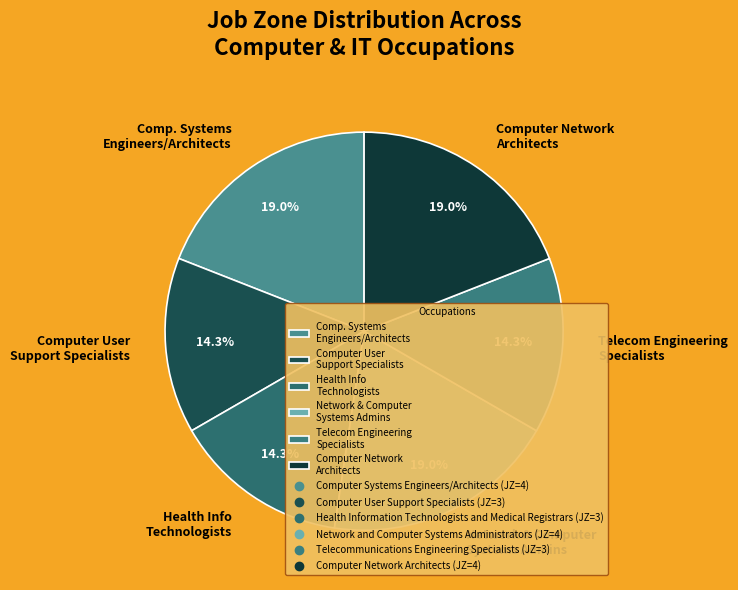

Combined, do Comp. Systems Engineers/Architects and Computer User Support Specialists account for over 50%?

No